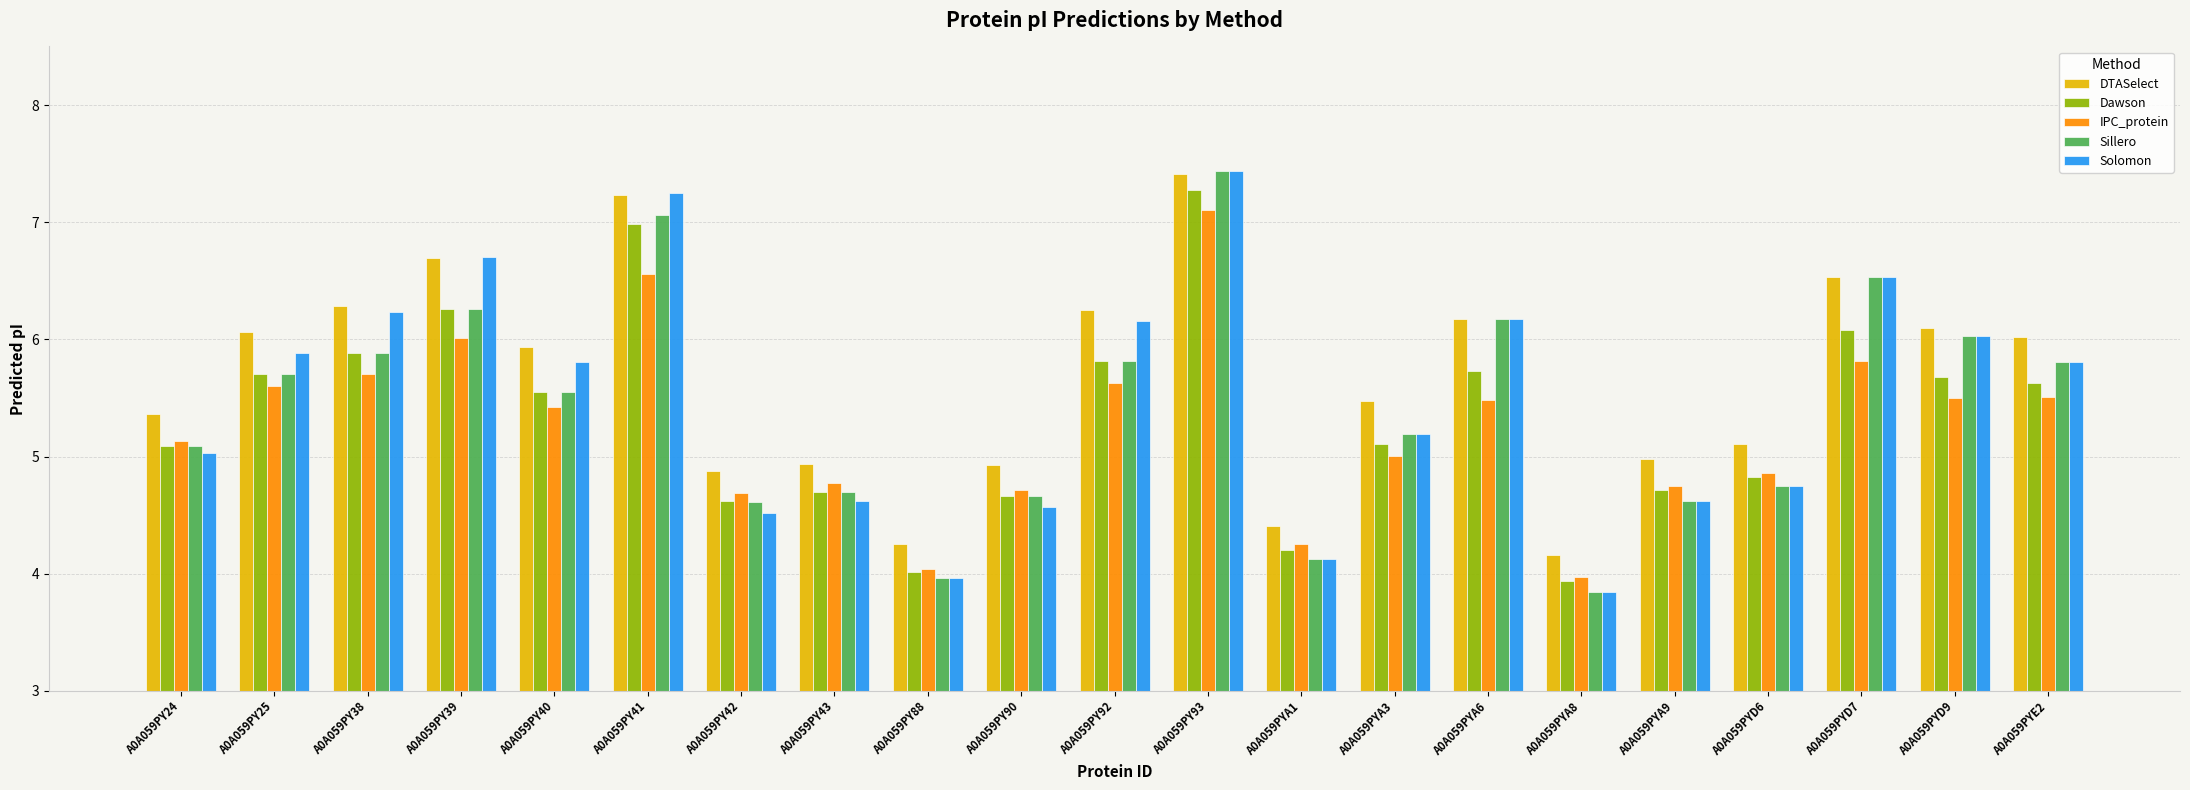

Is the value of Solomon at A0A059PYA8 greater than the value of DTASelect at A0A059PY88?

No